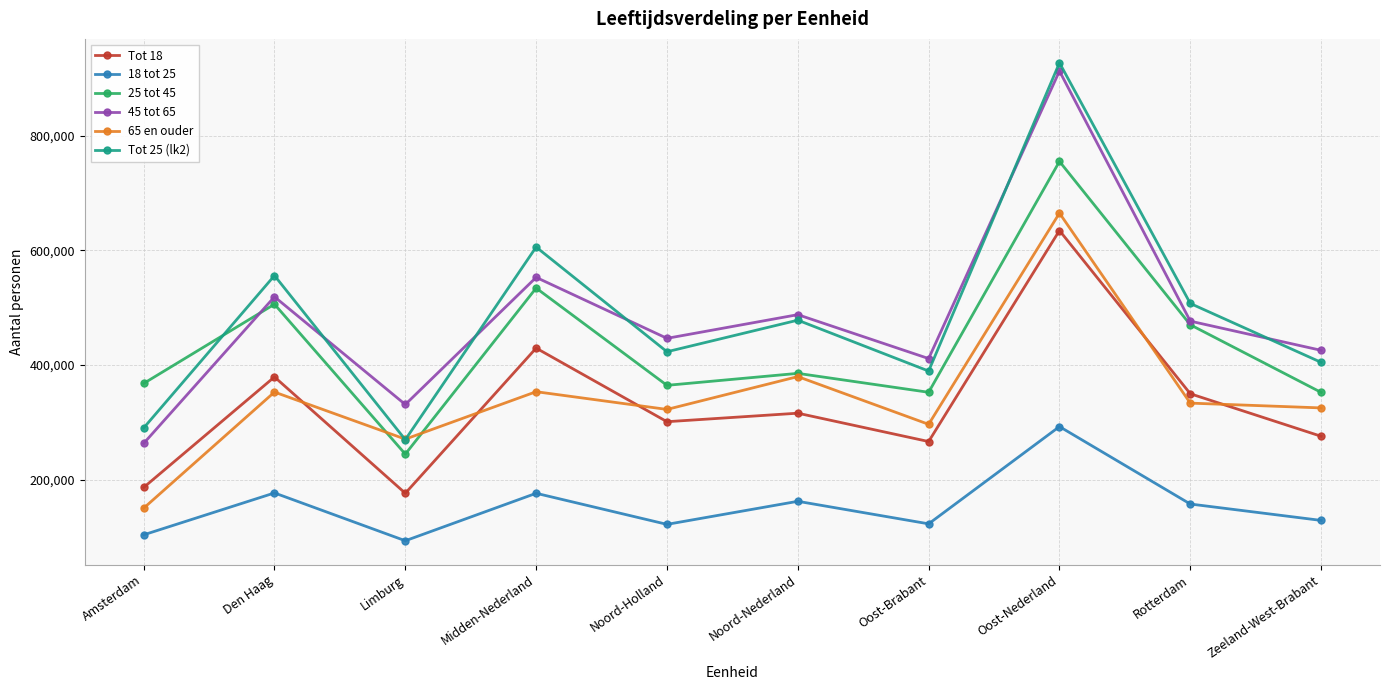

Does the chart have visible grid lines?

Yes